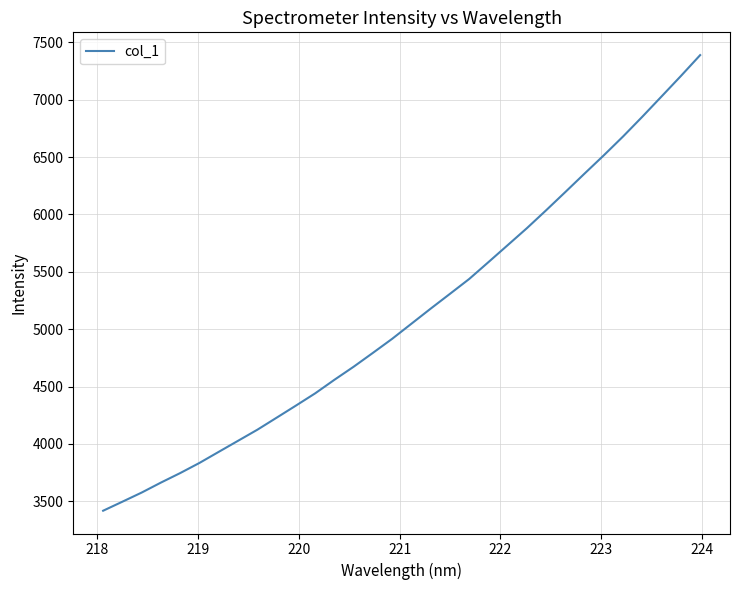

Reading right to left, transcribe all the data shown in this chart.

7389.9	7208.0	7030.5	6853.7	6681.6	6517.3	6358.1	6197.1	6037.5	5881.4	5733.0	5584.9	5437.9	5308.2	5179.3	5047.8	4916.1	4793.5	4672.7	4558.6	4440.2	4333.3	4227.9	4123.1	4026.7	3930.4	3833.8	3745.3	3662.3	3575.2	3495.5	3416.7